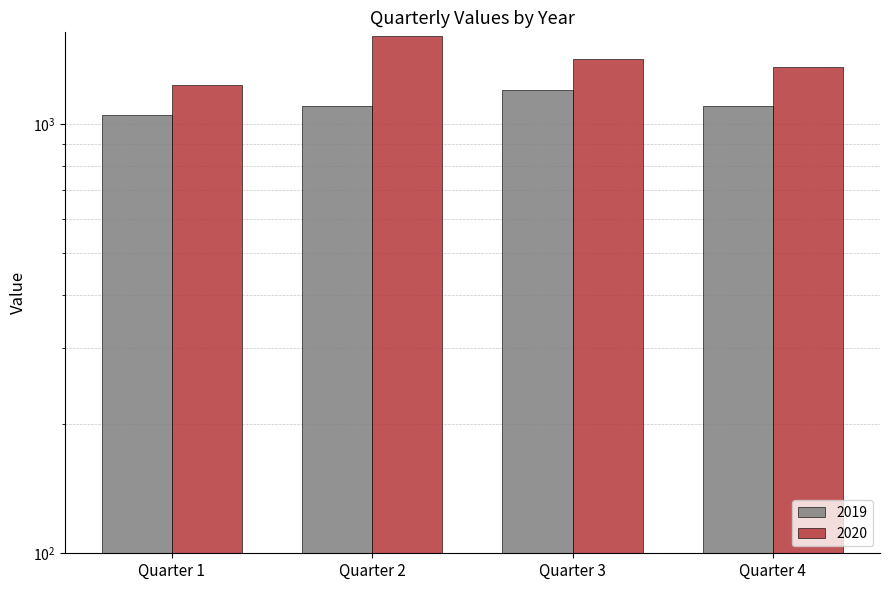

What is the difference between the 2019 values at Quarter 1 and Quarter 3?

150